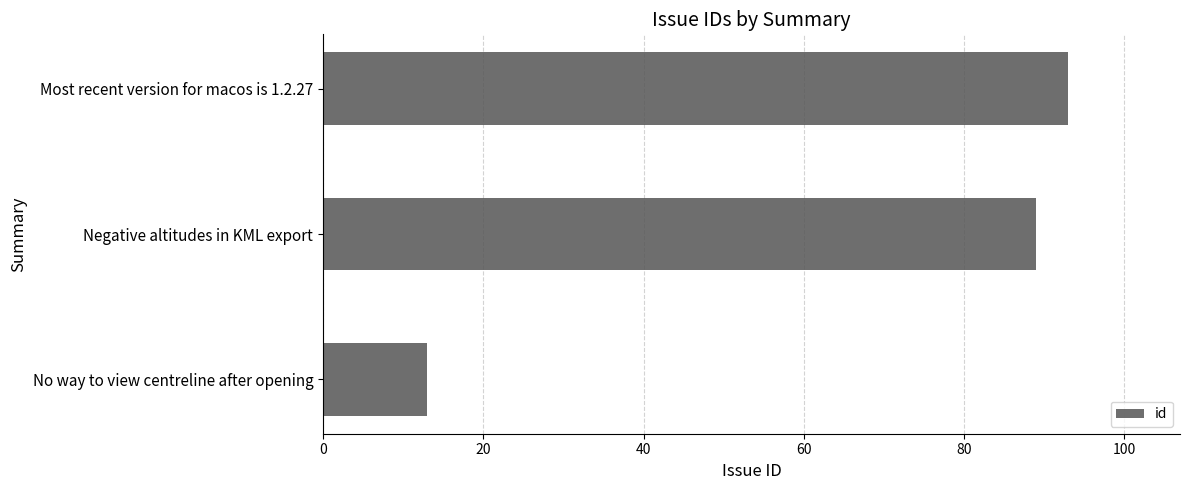

Rank the categories by value from highest to lowest.

Most recent version for macos is 1.2.27, Negative altitudes in KML export, No way to view centreline after opening